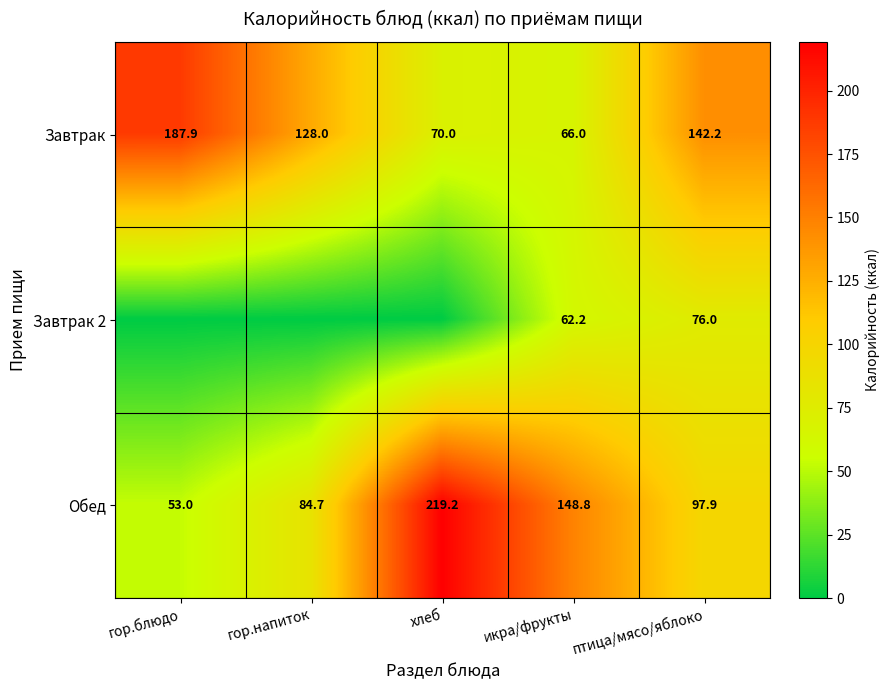

Rank the series at икра/фрукты from highest to lowest value.

Обед, Завтрак, Завтрак 2